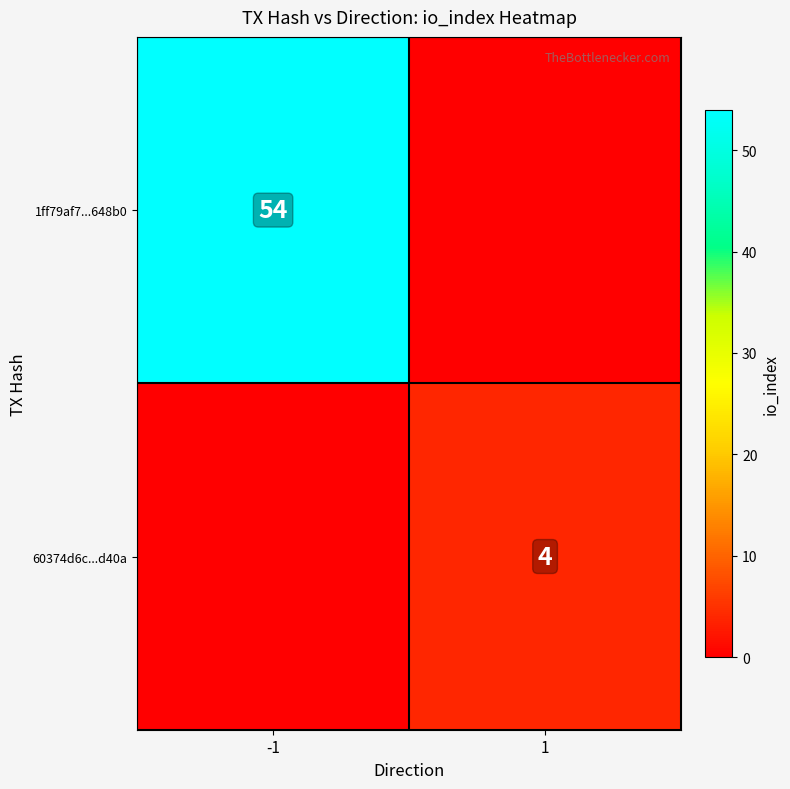

Between 1 and -1, which is larger?

-1